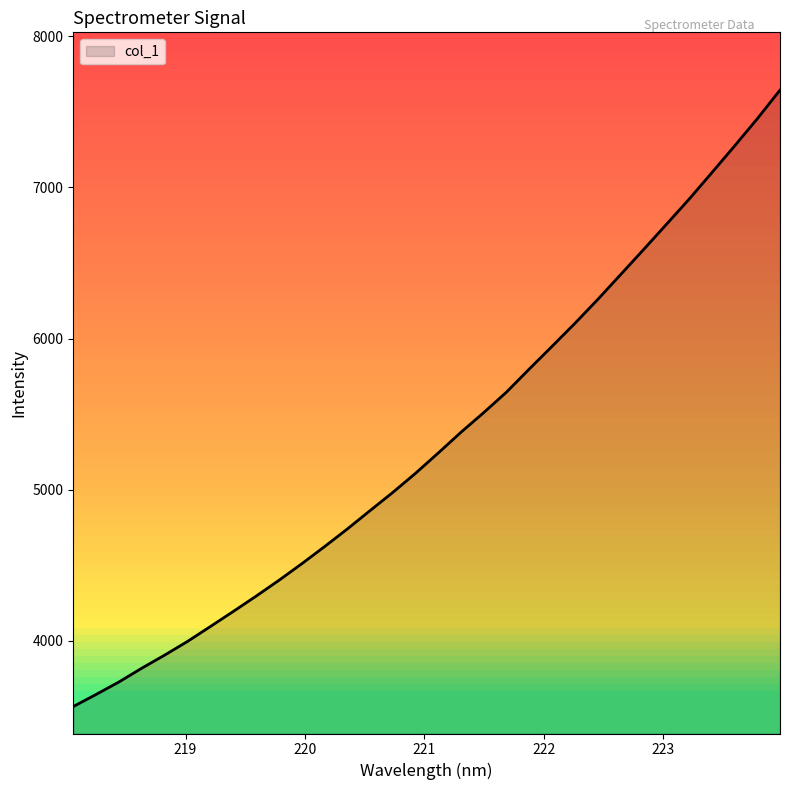

What is the minimum value shown in the chart?

3565.2